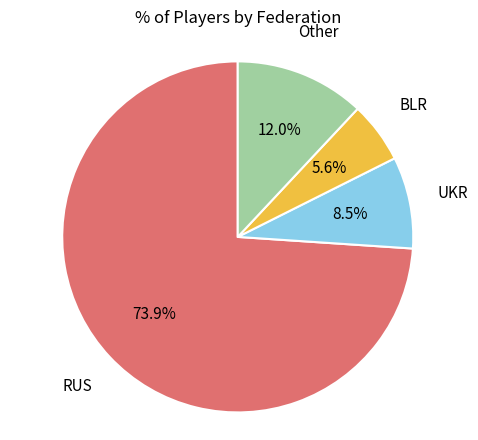

How many segments does this pie chart have?

4